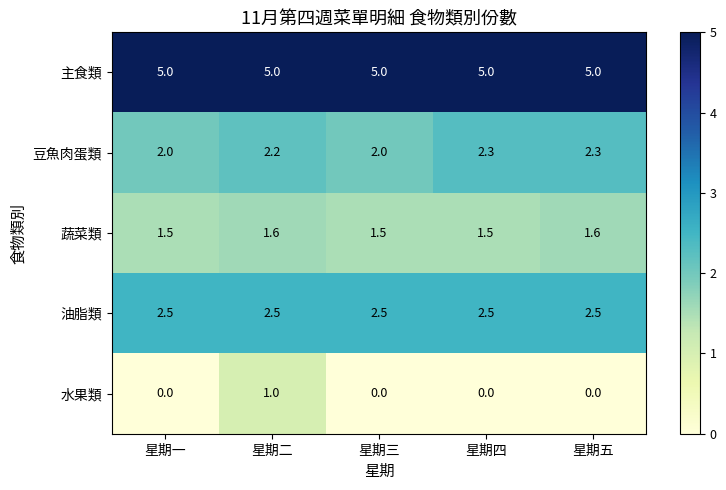

What value does the 主食類 series have at 星期二?

5.0